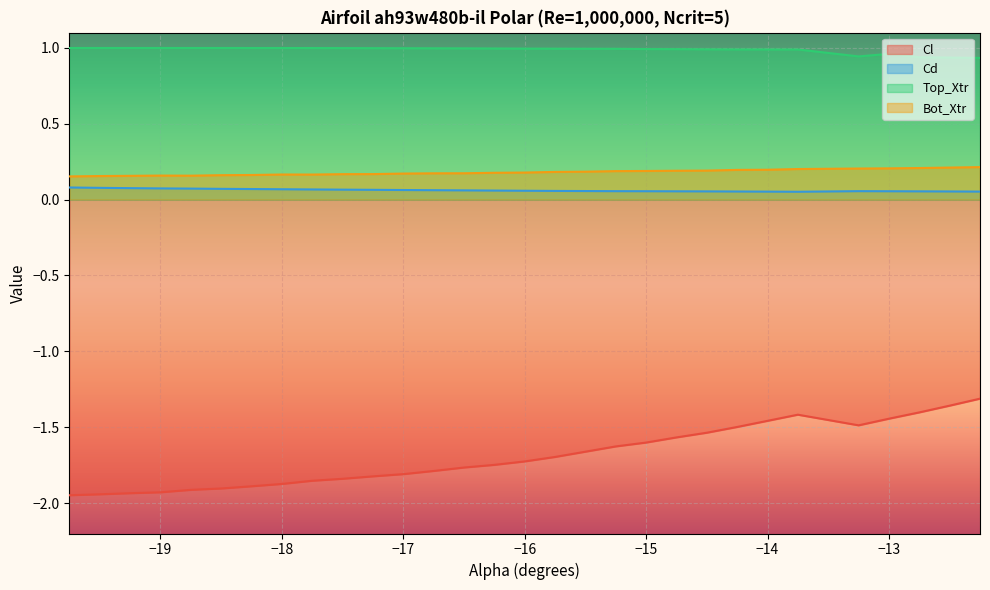

True or false: Cl and Bot_Xtr cross at least once.

False